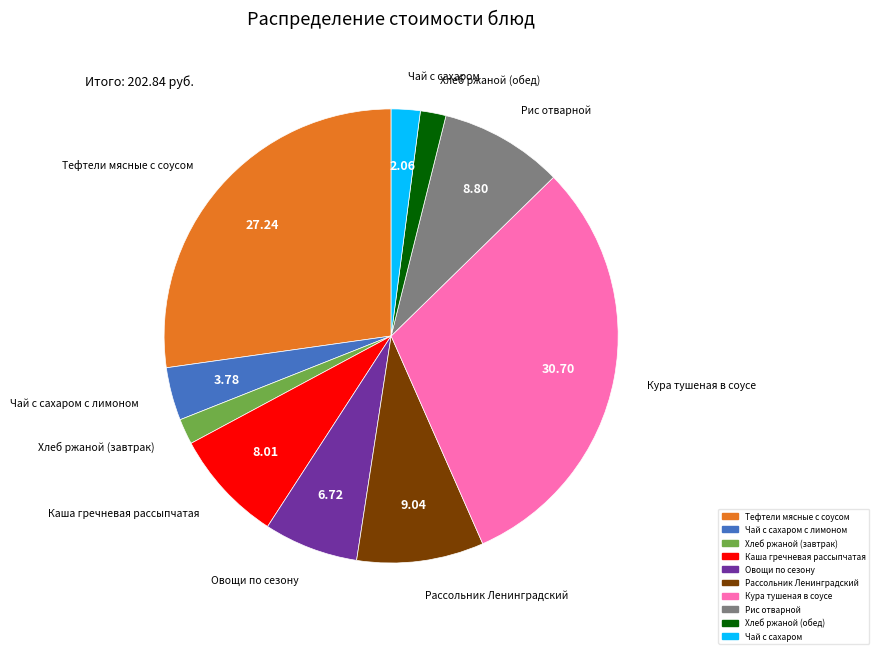

How many slices are in this pie chart?

10